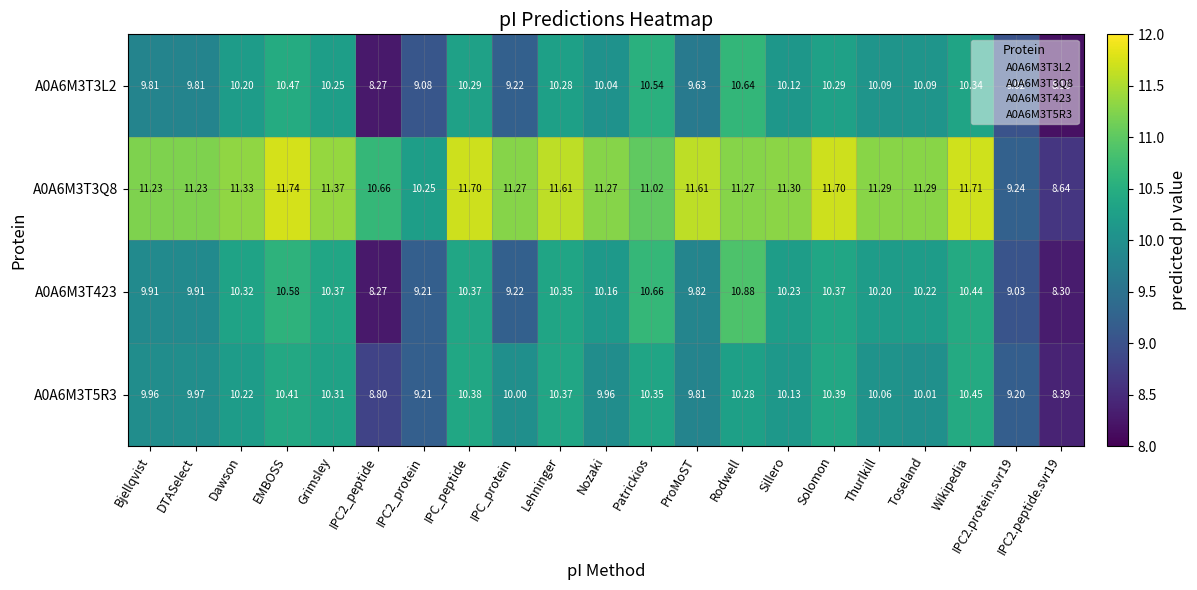

Where does the A0A6M3T5R3 series first go above 10?

Dawson